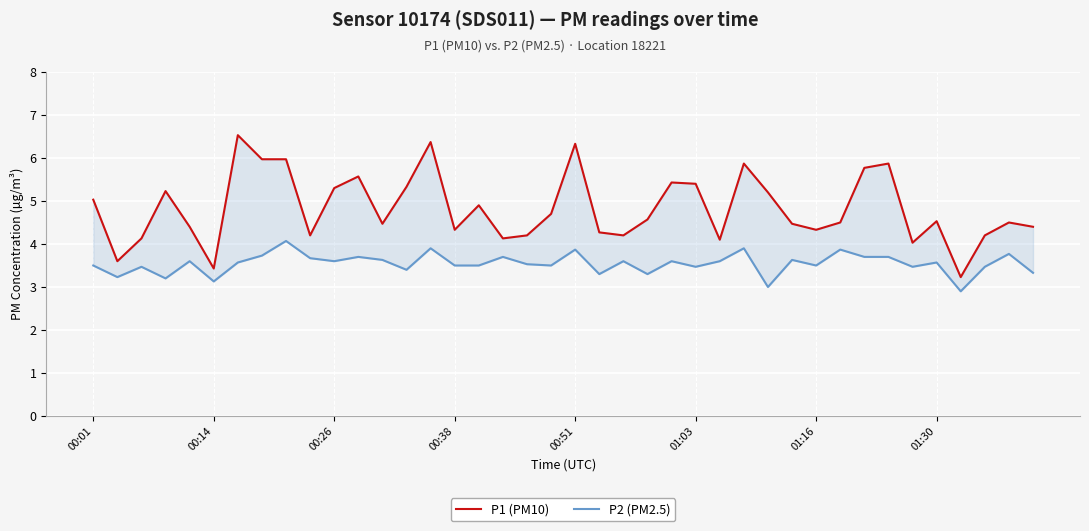

The P1 (PM10) series shows 6.9 at 19. True or false?

False